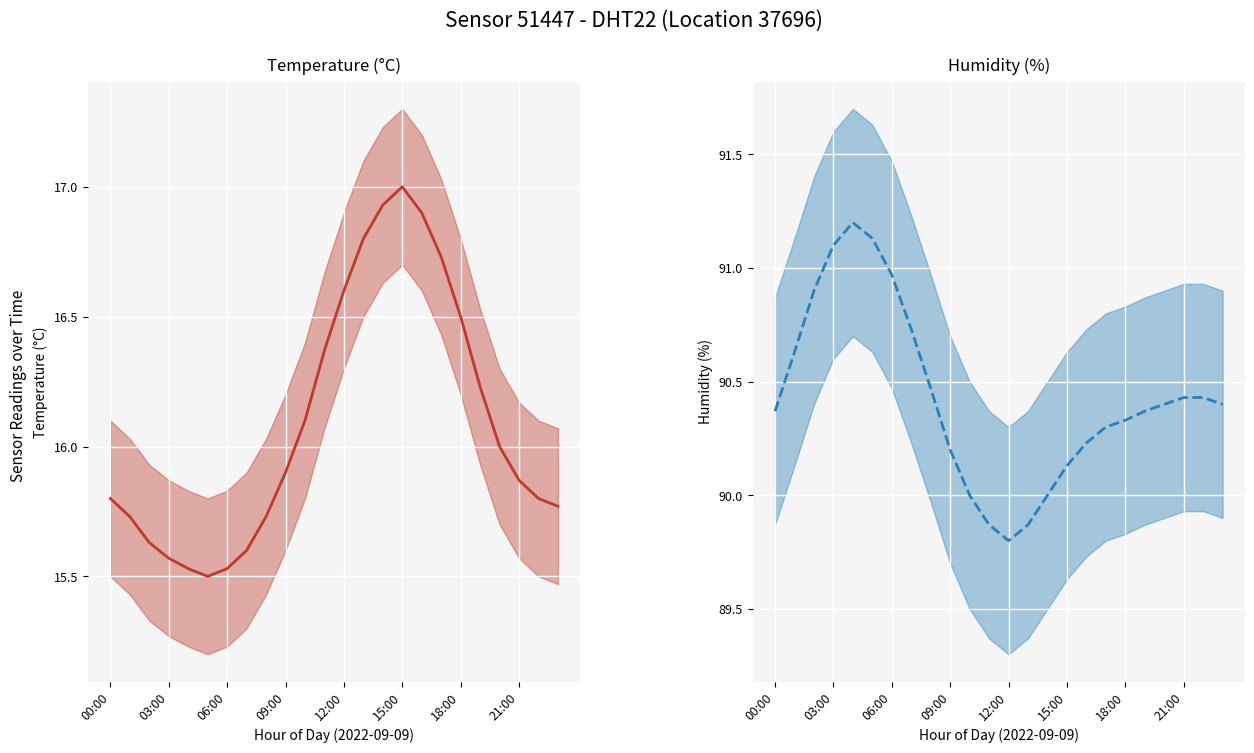

At which category is the sum across all series the highest?

15:00